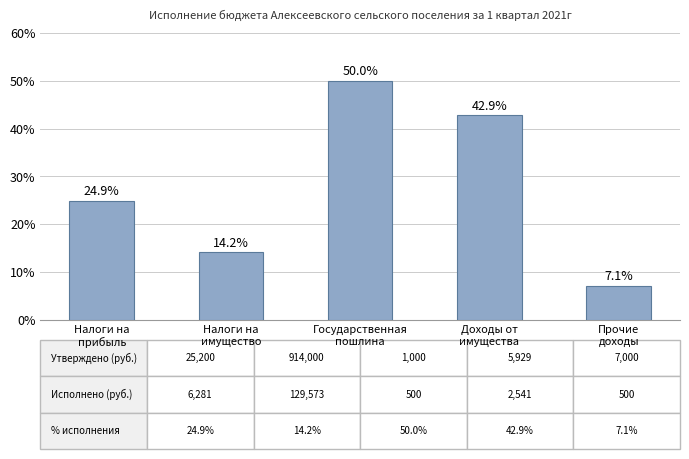

What is the label of the 4th bar from the right?

Налоги на
имущество